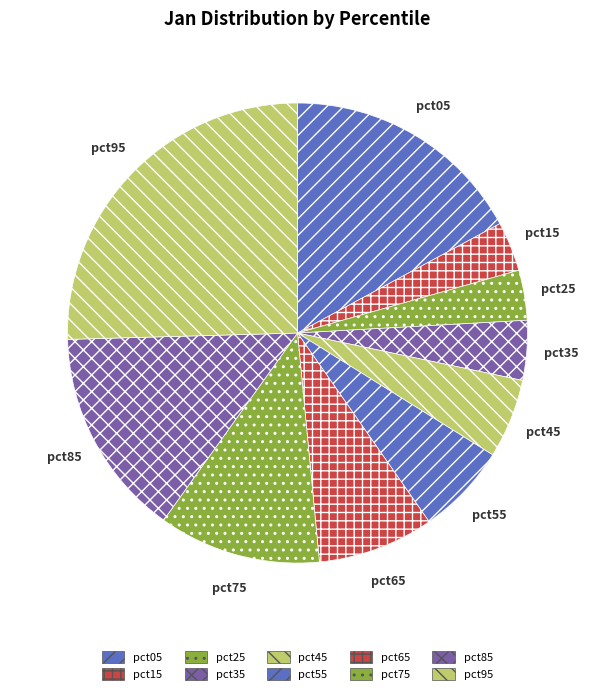

Does pct95 account for over 50% of the chart?

No